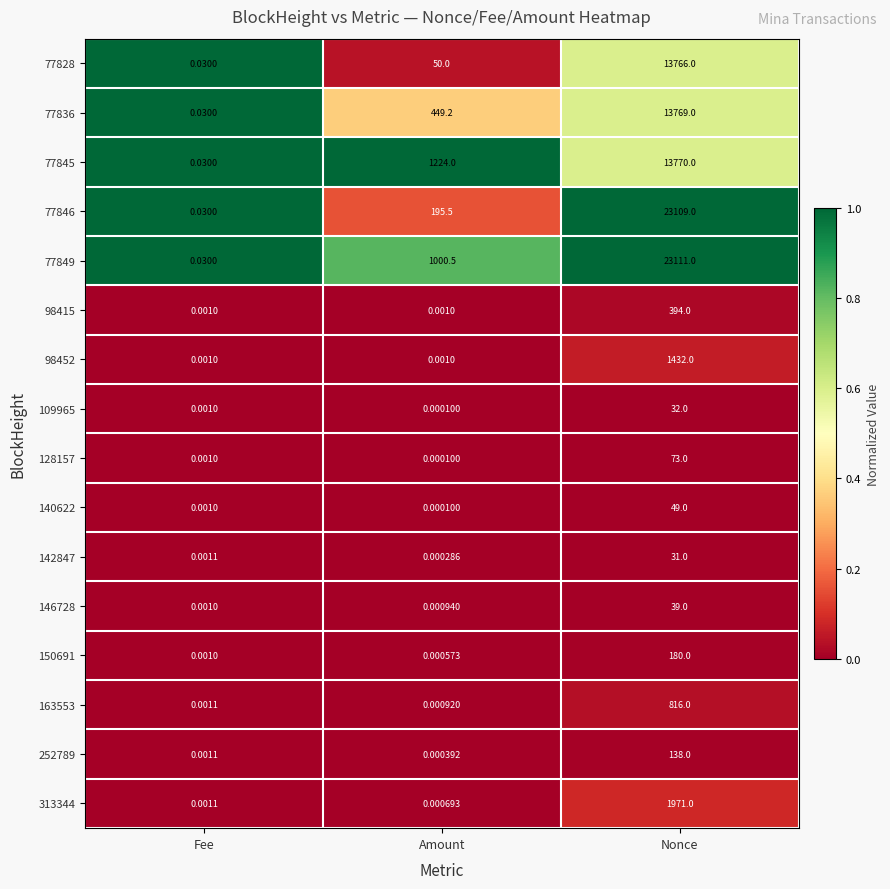

Rank the series by their maximum value, from lowest to highest.

142847, 109965, 146728, 140622, 128157, 252789, 150691, 98415, 163553, 98452, 313344, 77828, 77836, 77845, 77846, 77849